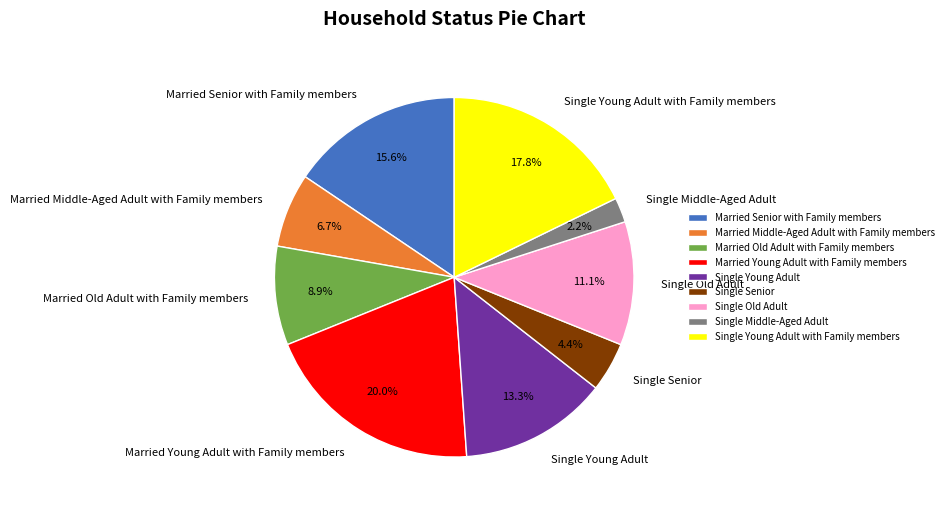

Rank the categories by value from highest to lowest.

Married Young Adult with Family members, Single Young Adult with Family members, Married Senior with Family members, Single Young Adult, Single Old Adult, Married Old Adult with Family members, Married Middle-Aged Adult with Family members, Single Senior, Single Middle-Aged Adult